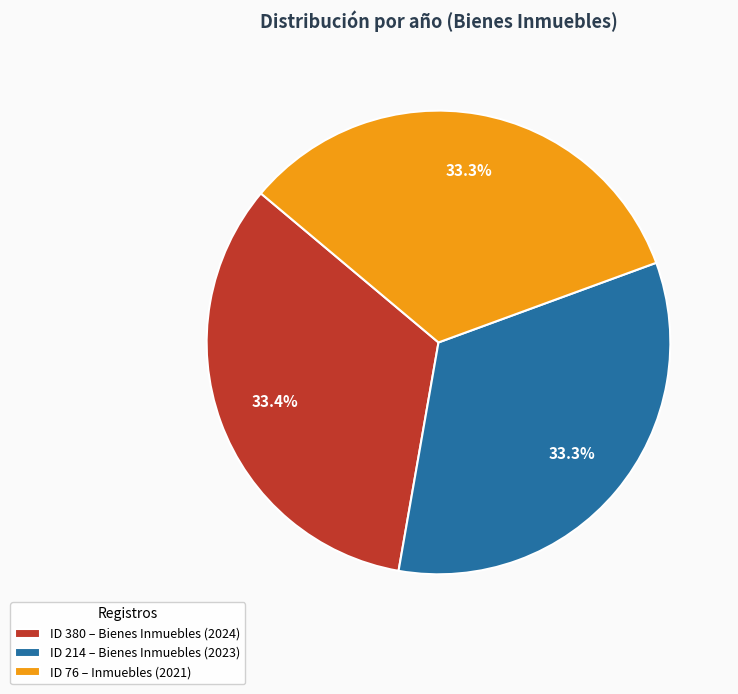

What is the ratio of the value at ID 380 – Bienes Inmuebles (2024) to the value at ID 214 – Bienes Inmuebles (2023)?

1.0